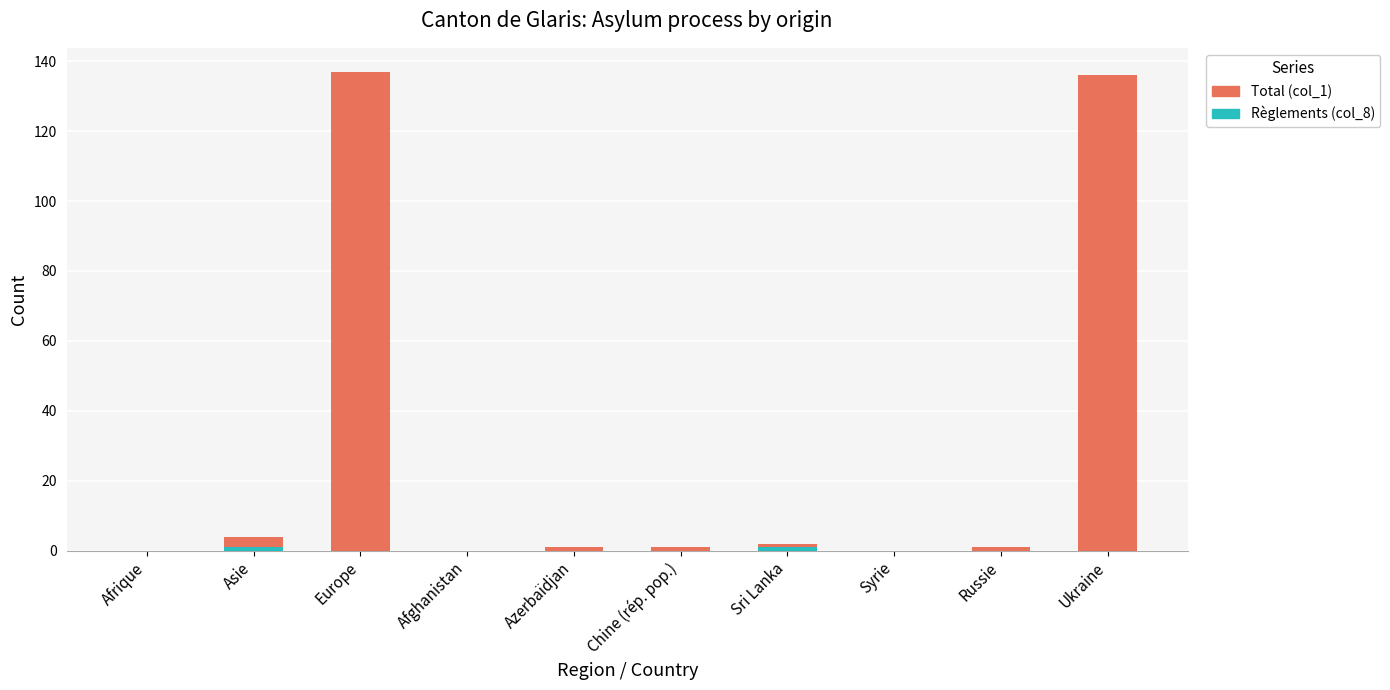

What is the total value across all series at Europe?

137